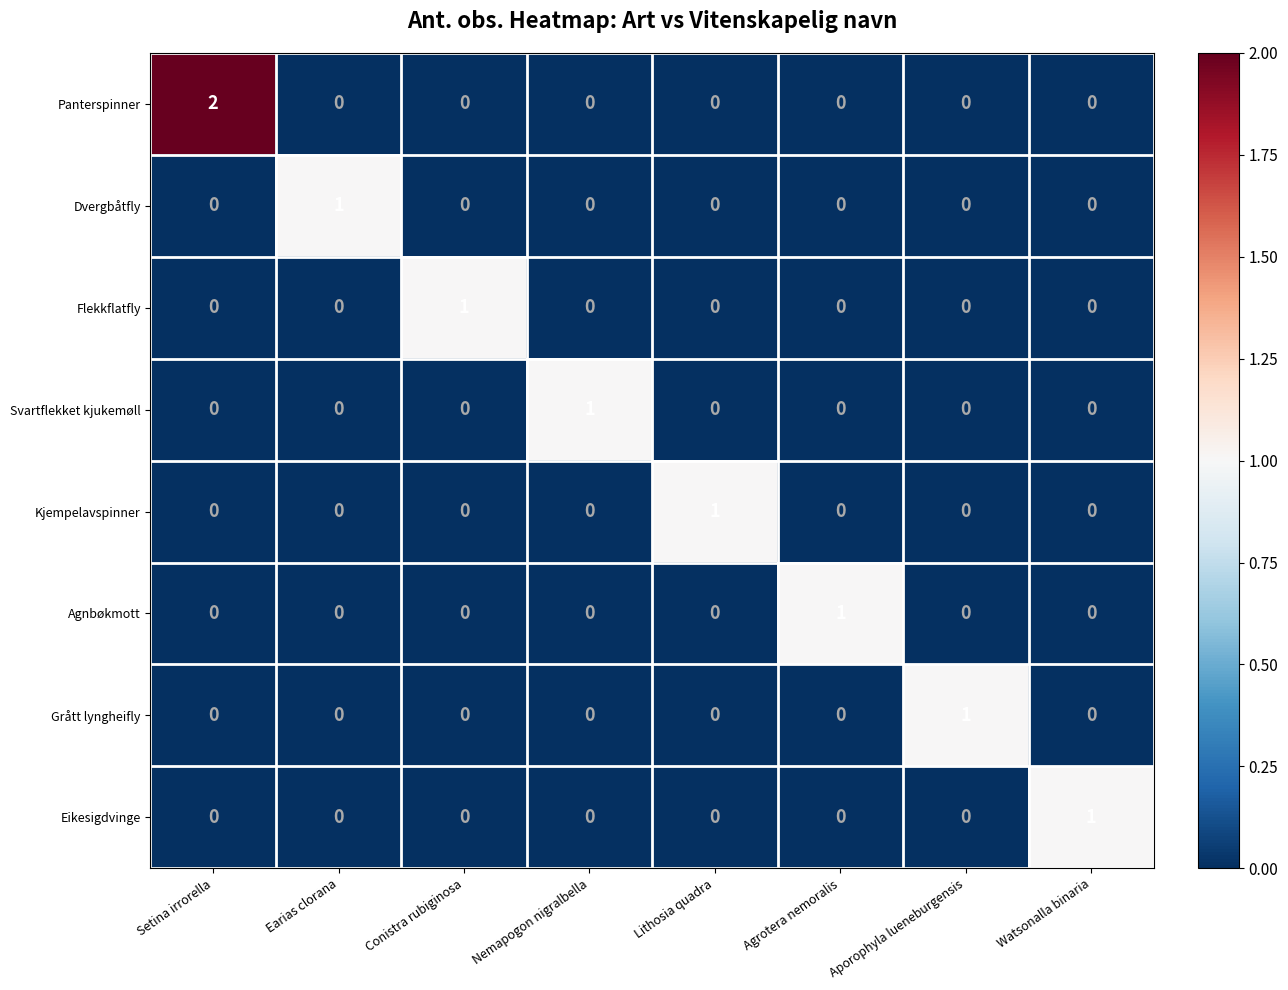

Which series has the largest total across all categories?

Panterspinner